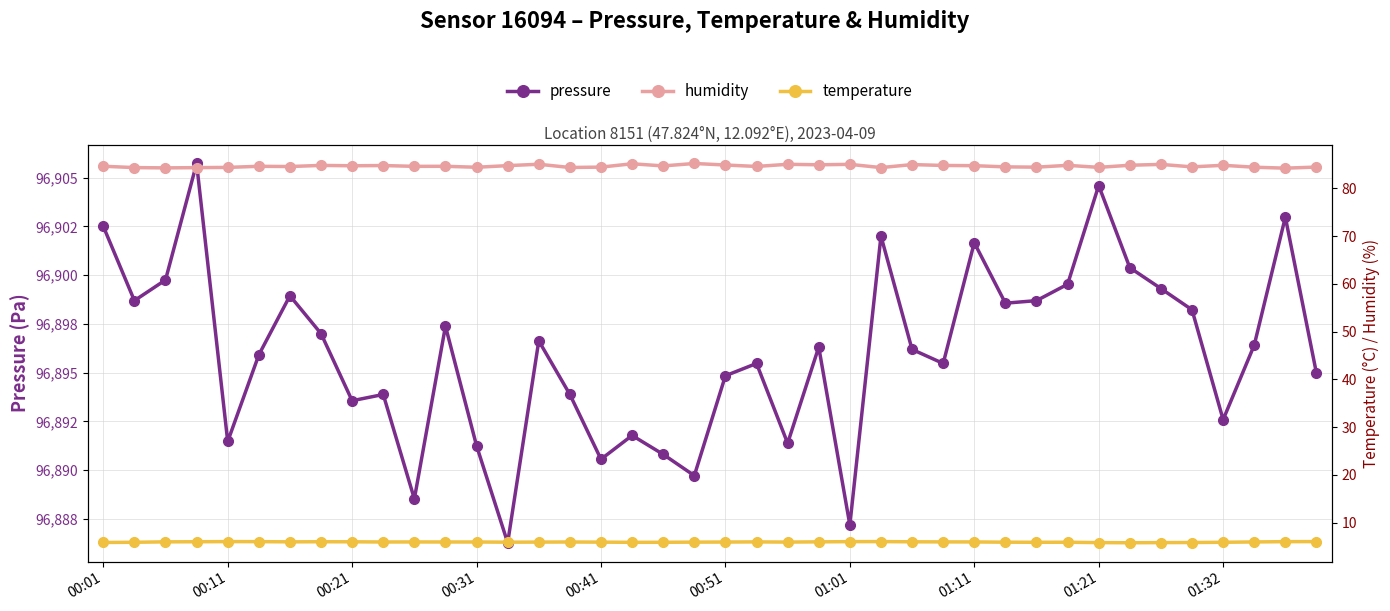

What is the approximate value of pressure at 22?

96891.4